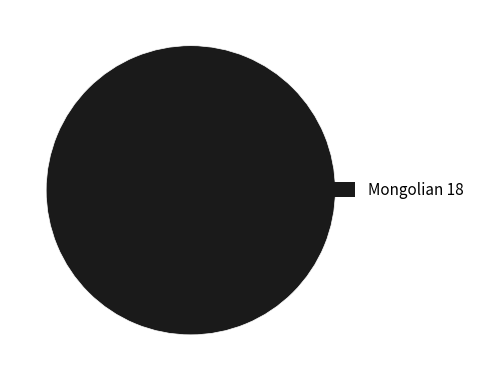

Is there any slice that represents more than half of the pie?

Yes